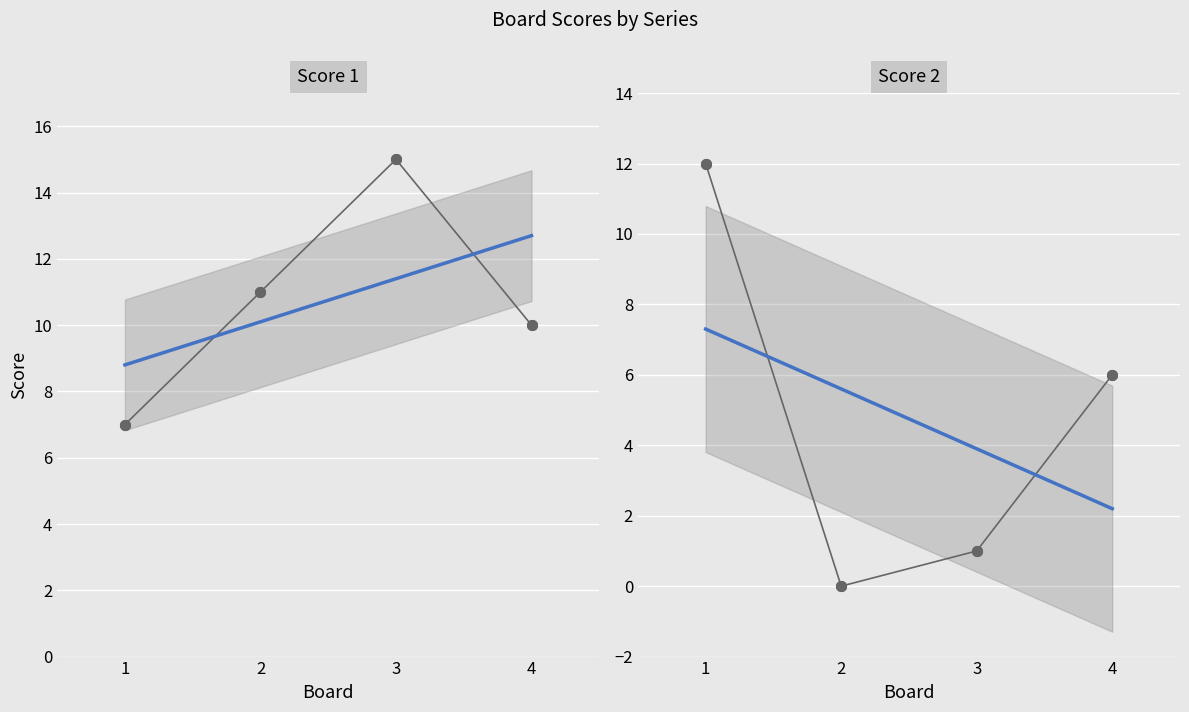

What is the difference between the Score 1 values at 3 and 2?

4